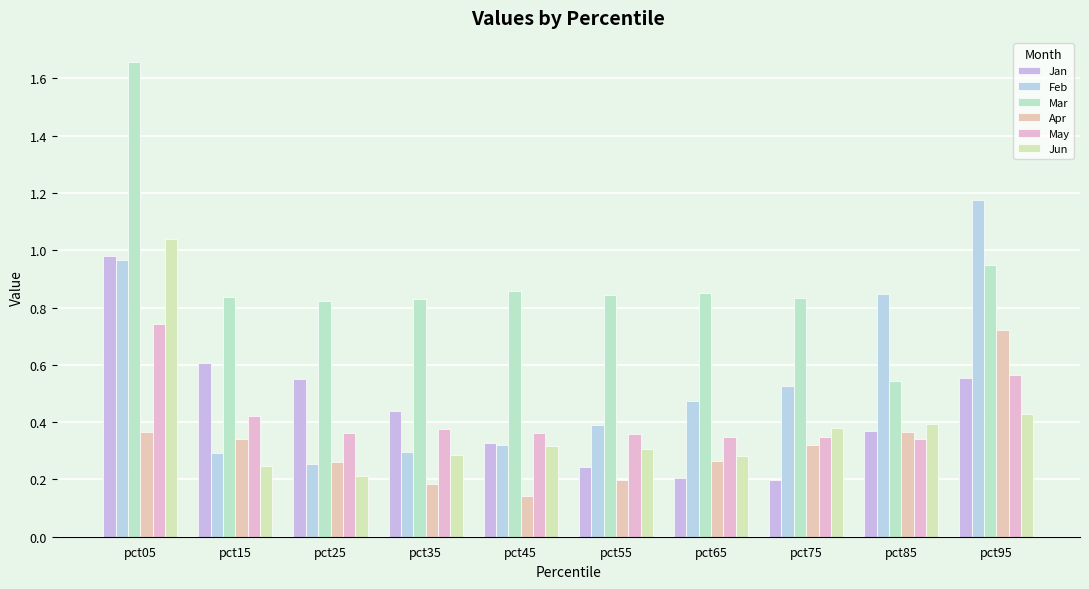

Which label corresponds to the smallest value in the chart?

pct45